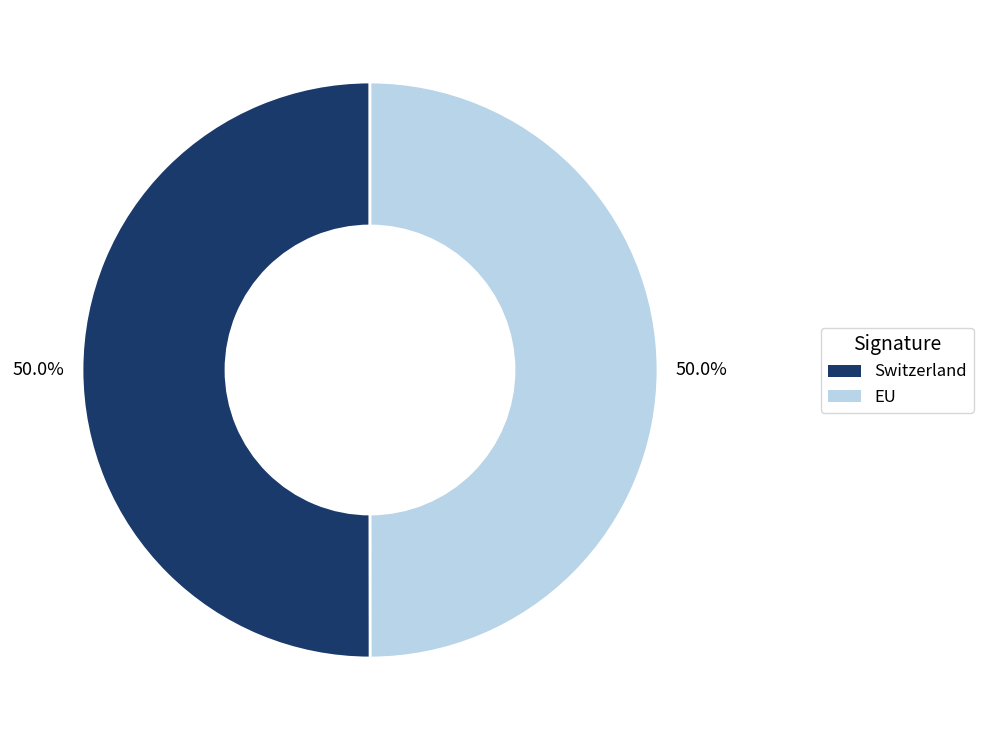

Is it true that Switzerland is 63% of the pie?

False